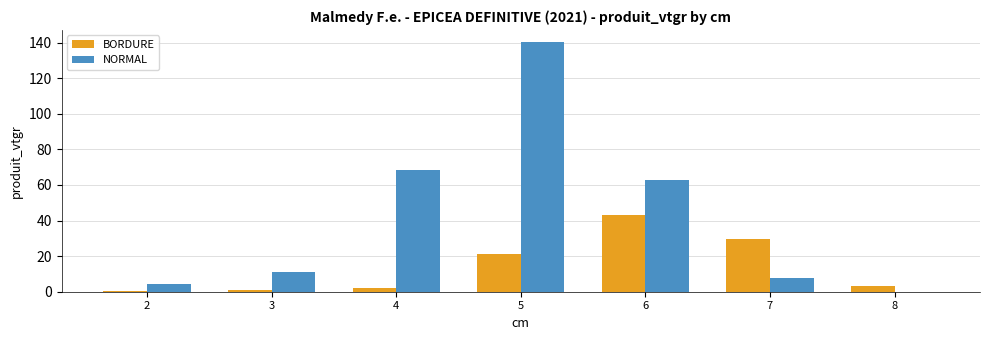

Which series has the largest range (max minus min)?

NORMAL